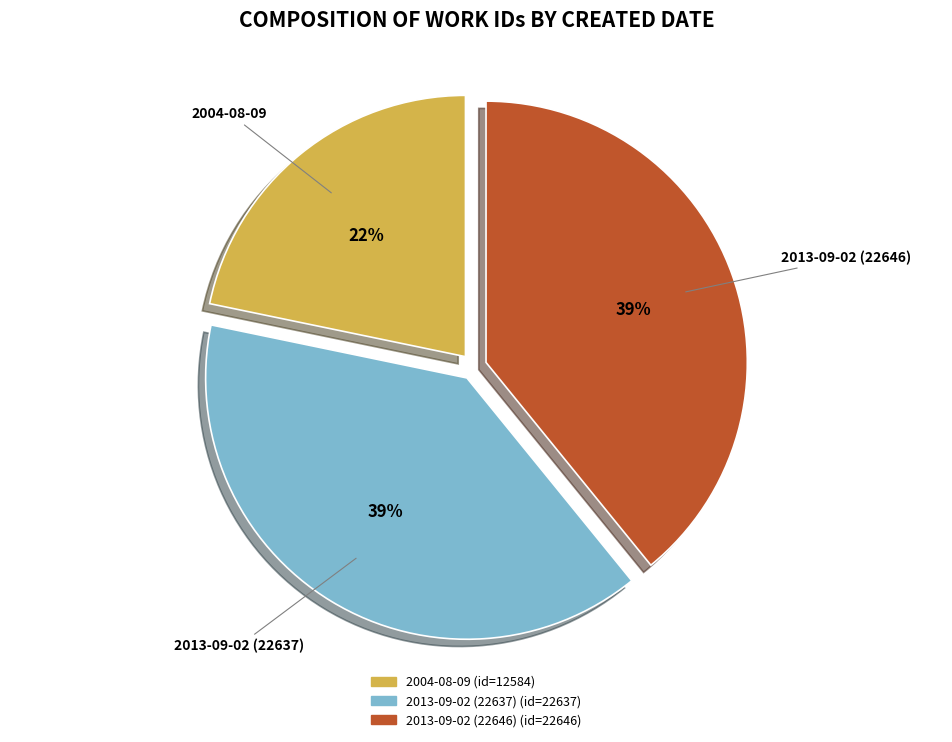

Combined, do 2004-08-09 and 2013-09-02 (22646) account for over 50%?

Yes